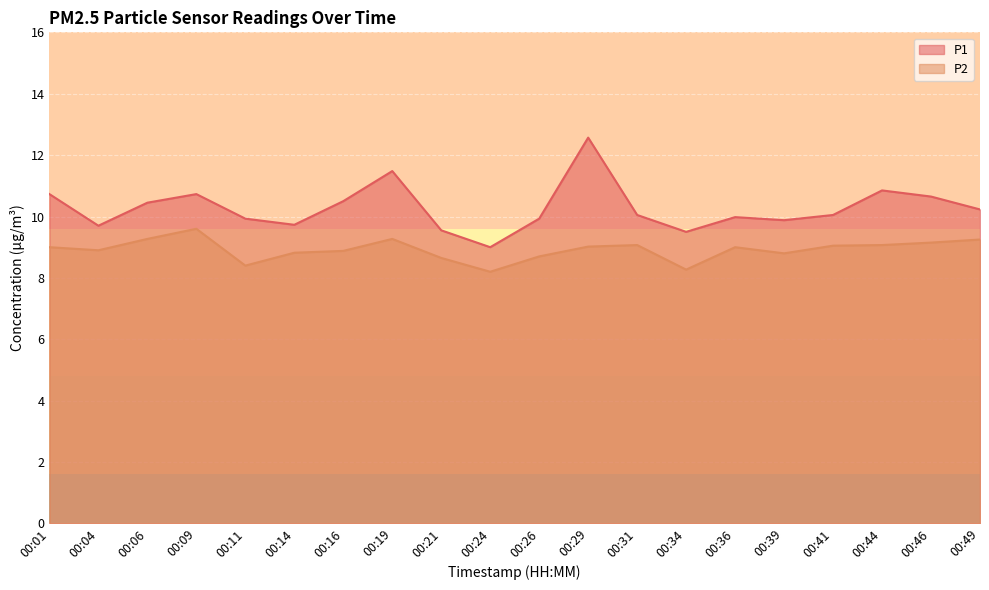

Reading right to left, transcribe all the data shown in this chart.

P1: 00:49=10.2	00:46=10.7	00:44=10.8	00:41=10.1	00:39=9.9	00:36=10.0	00:34=9.5	00:31=10.1	00:29=12.6	00:26=9.9	00:24=9.0	00:21=9.6	00:19=11.5	00:16=10.5	00:14=9.7	00:11=9.9	00:09=10.7	00:06=10.4	00:04=9.7	00:01=10.7
P2: 00:49=9.2	00:46=9.2	00:44=9.1	00:41=9.1	00:39=8.8	00:36=9.0	00:34=8.3	00:31=9.1	00:29=9.0	00:26=8.7	00:24=8.2	00:21=8.7	00:19=9.3	00:16=8.9	00:14=8.8	00:11=8.4	00:09=9.6	00:06=9.3	00:04=8.9	00:01=9.0